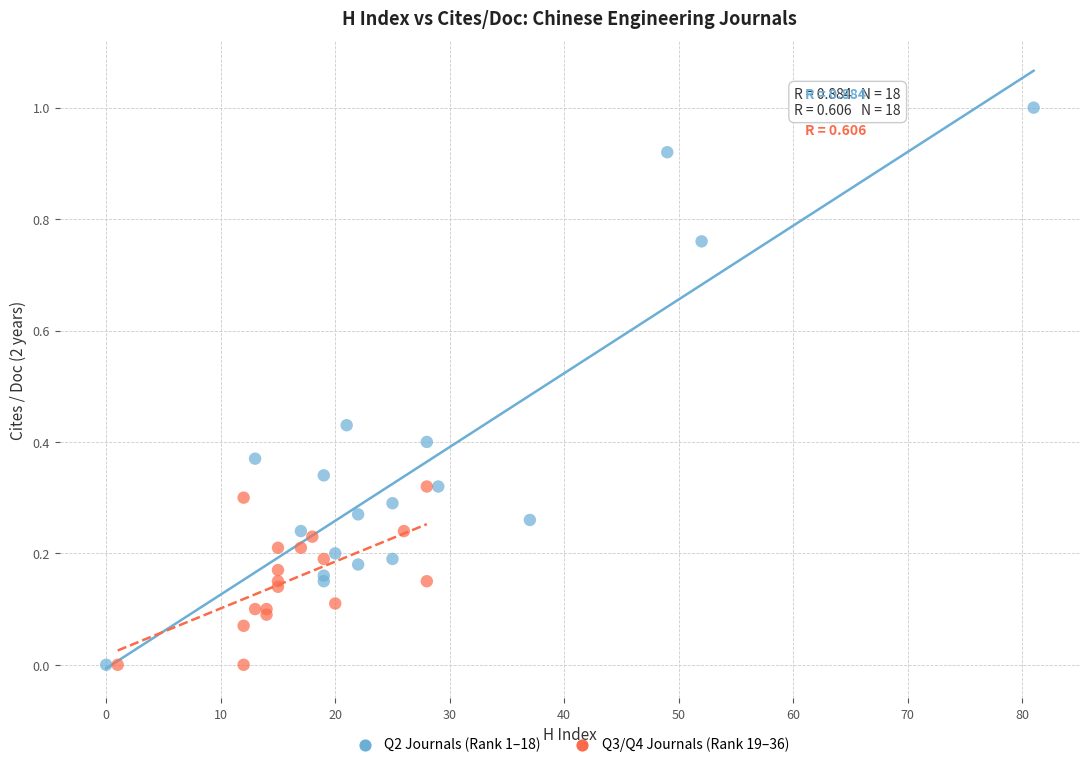

Which series contains the highest Y value?

Q2 Journals (Rank 1–18)